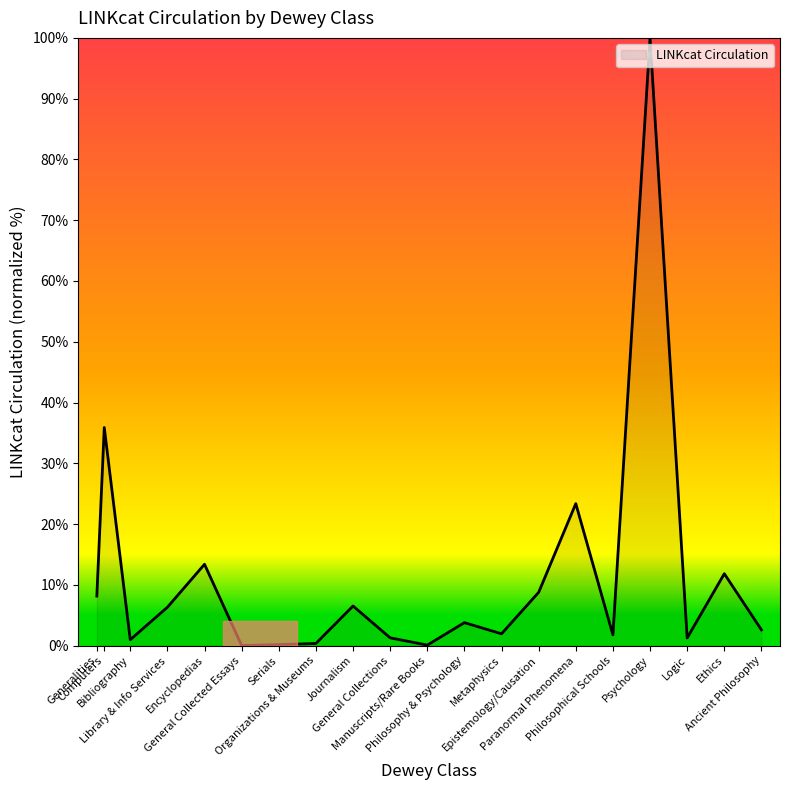

At which label does the data first exceed 3?

Generalities